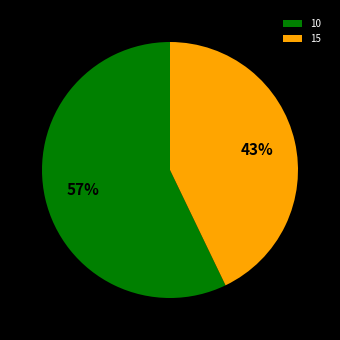

True or false: 10 accounts for 63% of the total.

False